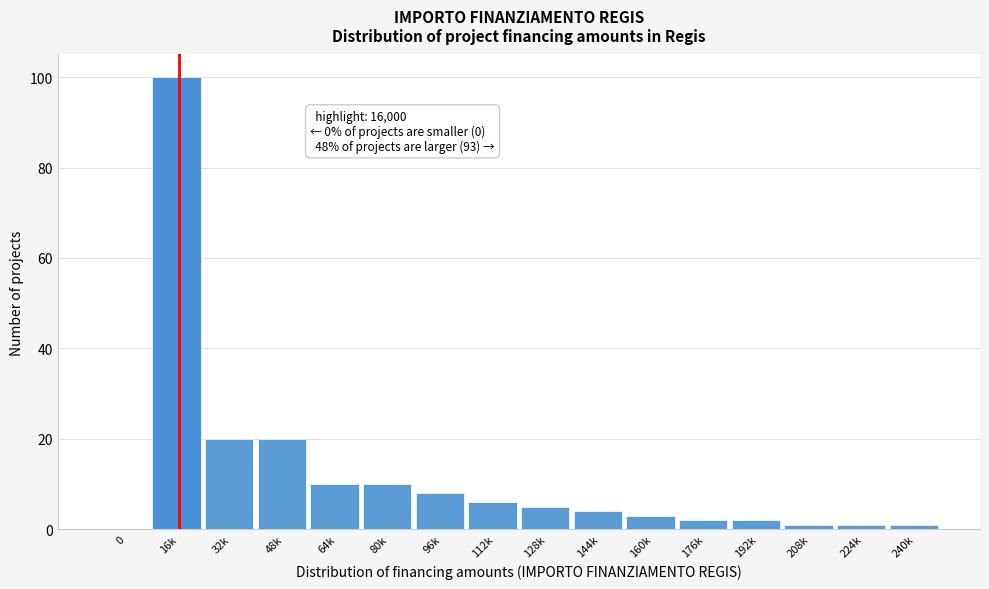

Reading left to right, what are all the values shown in this chart?

0=0	16k=100	32k=20	48k=20	64k=10	80k=10	96k=8	112k=6	128k=5	144k=4	160k=3	176k=2	192k=2	208k=1	224k=1	240k=1